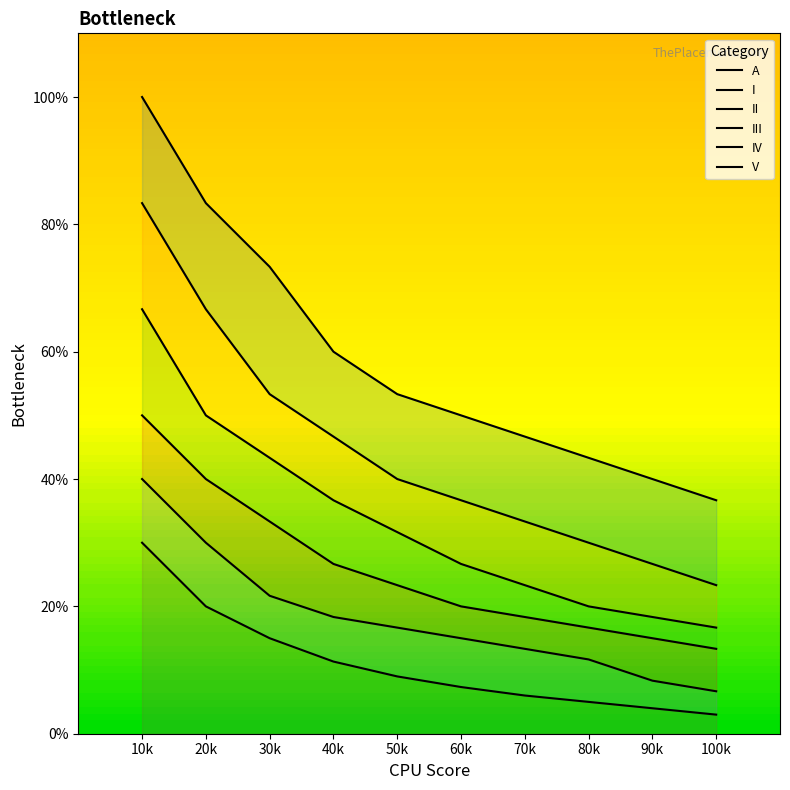

Reading left to right, transcribe all the data shown in this chart.

A: 10k=100.0	20k=83.3	30k=73.3	40k=60.0	50k=53.3	60k=50.0	70k=46.7	80k=43.3	90k=40.0	100k=36.7
I: 10k=83.3	20k=66.7	30k=53.3	40k=46.7	50k=40.0	60k=36.7	70k=33.3	80k=30.0	90k=26.7	100k=23.3
II: 10k=66.7	20k=50.0	30k=43.3	40k=36.7	50k=31.7	60k=26.7	70k=23.3	80k=20.0	90k=18.3	100k=16.7
III: 10k=50.0	20k=40.0	30k=33.3	40k=26.7	50k=23.3	60k=20.0	70k=18.3	80k=16.7	90k=15.0	100k=13.3
IV: 10k=40.0	20k=30.0	30k=21.7	40k=18.3	50k=16.7	60k=15.0	70k=13.3	80k=11.7	90k=8.3	100k=6.7
V: 10k=30.0	20k=20.0	30k=15.0	40k=11.3	50k=9.0	60k=7.3	70k=6.0	80k=5.0	90k=4.0	100k=3.0